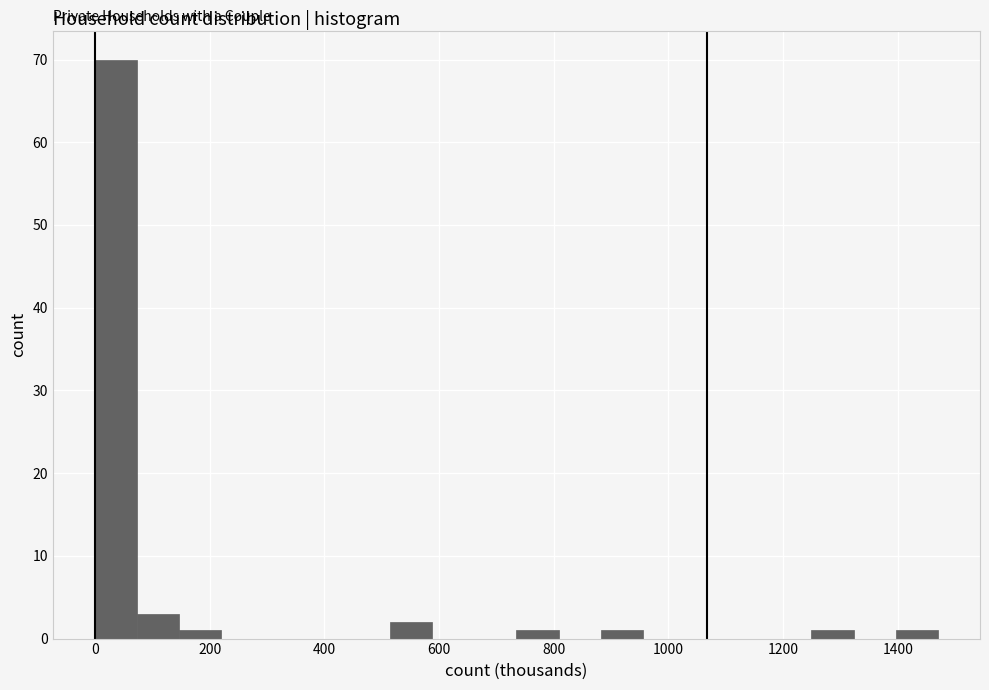

Around what value on the x-axis is the tallest bar? Give the approximate position of its centre, as read against the axis.

40